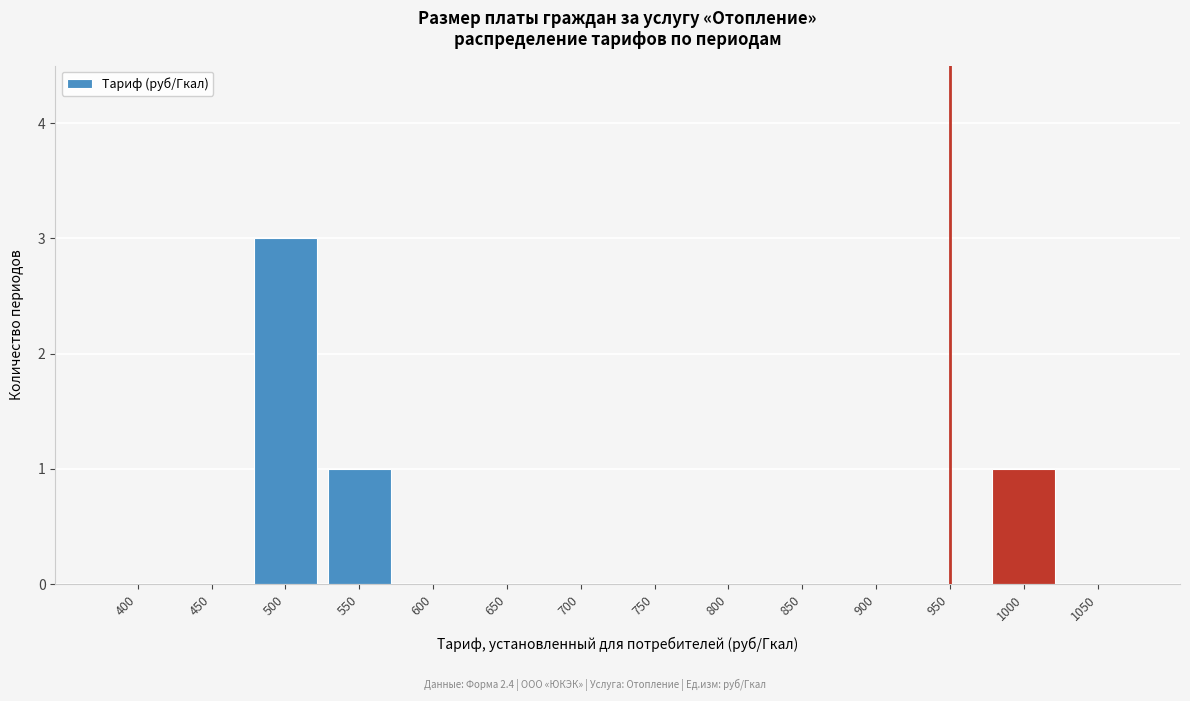

Reading left to right, extract all data points from this chart.

400=0	450=0	500=3	550=1	600=0	650=0	700=0	750=0	800=0	850=0	900=0	950=0	1000=1	1050=0